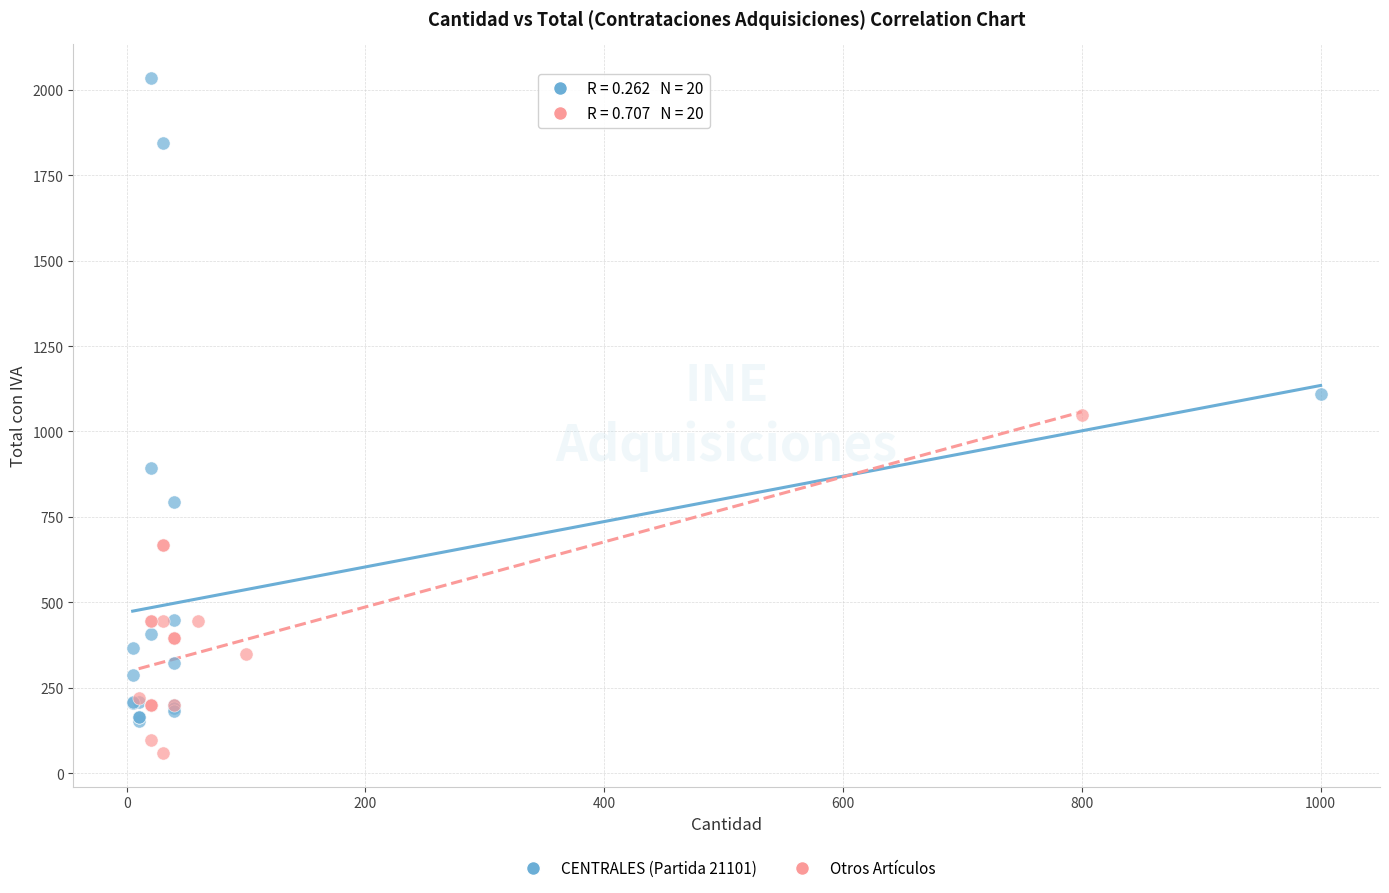

Which series reaches the maximum Y coordinate?

CENTRALES (Partida 21101)